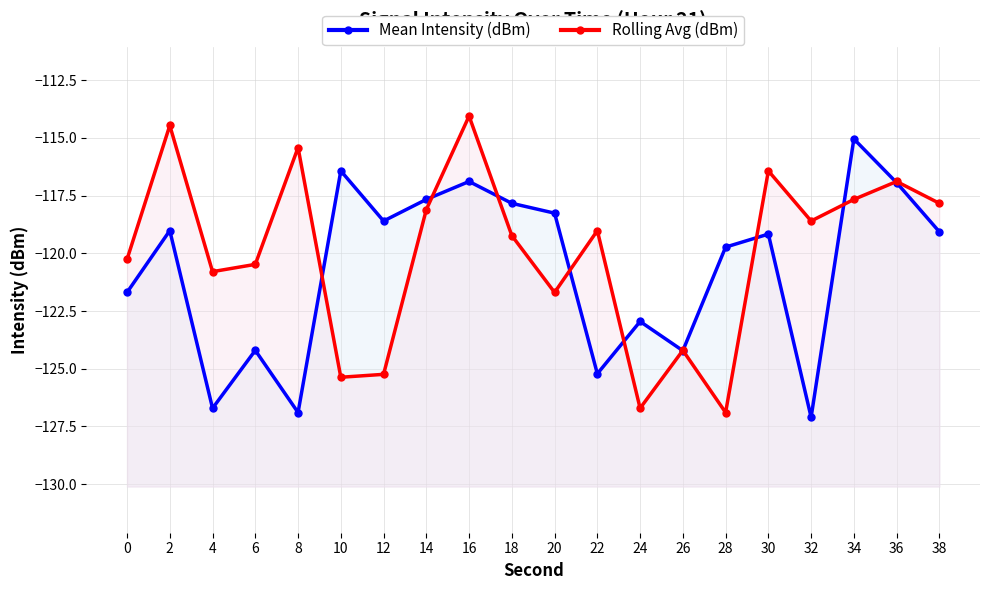

The value of Rolling Avg (dBm) at 4 is -28.2. True or false?

False